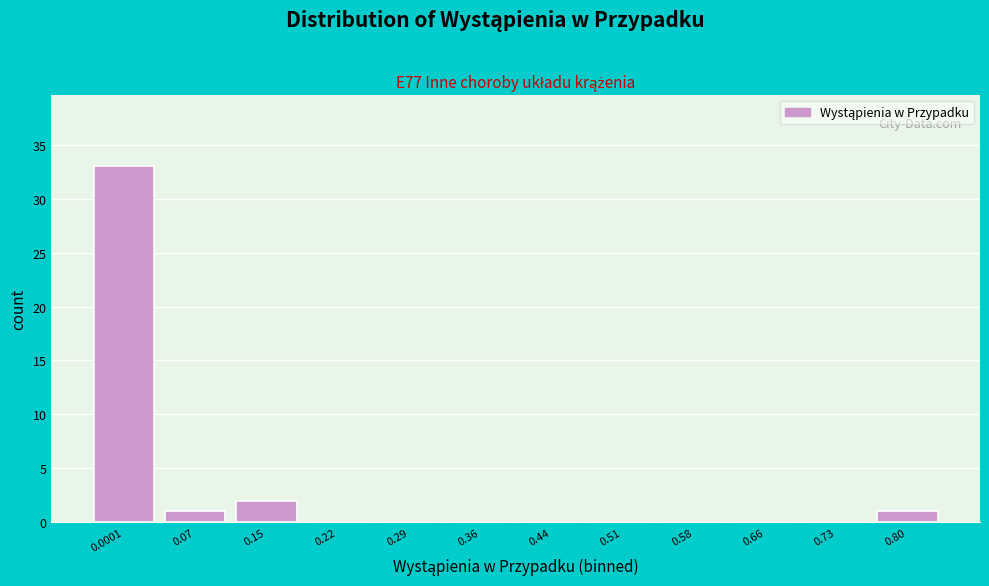

Reading right to left, extract all data points from this chart.

0.80=1	0.73=0	0.66=0	0.58=0	0.51=0	0.44=0	0.36=0	0.29=0	0.22=0	0.15=2	0.07=1	0.0001=33